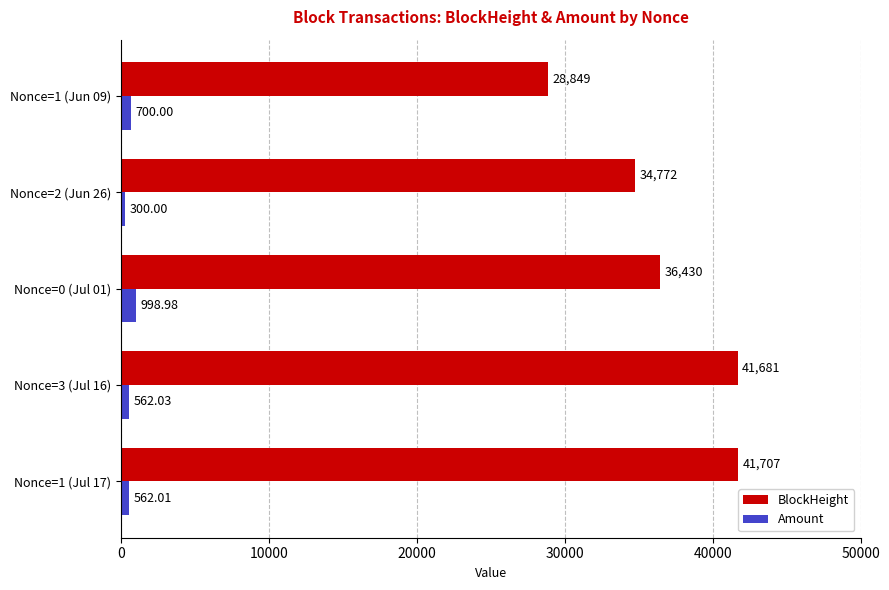

How many data points in BlockHeight are less than 36430?

2